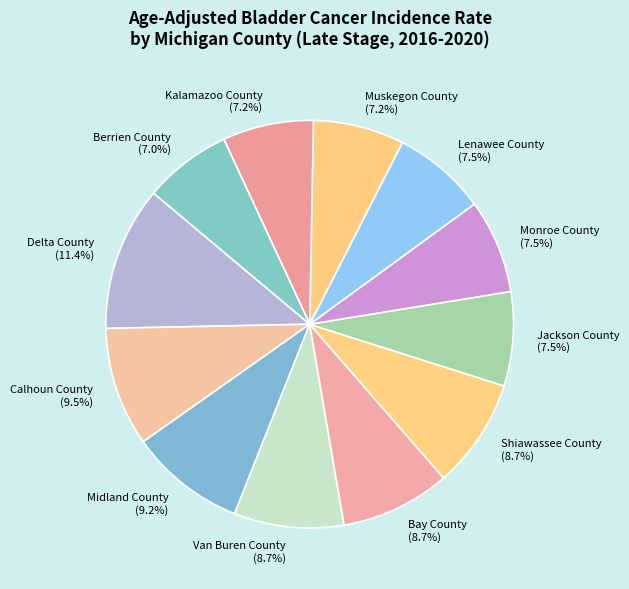

What is the ratio of the value at Bay County to the value at Muskegon County?

1.2